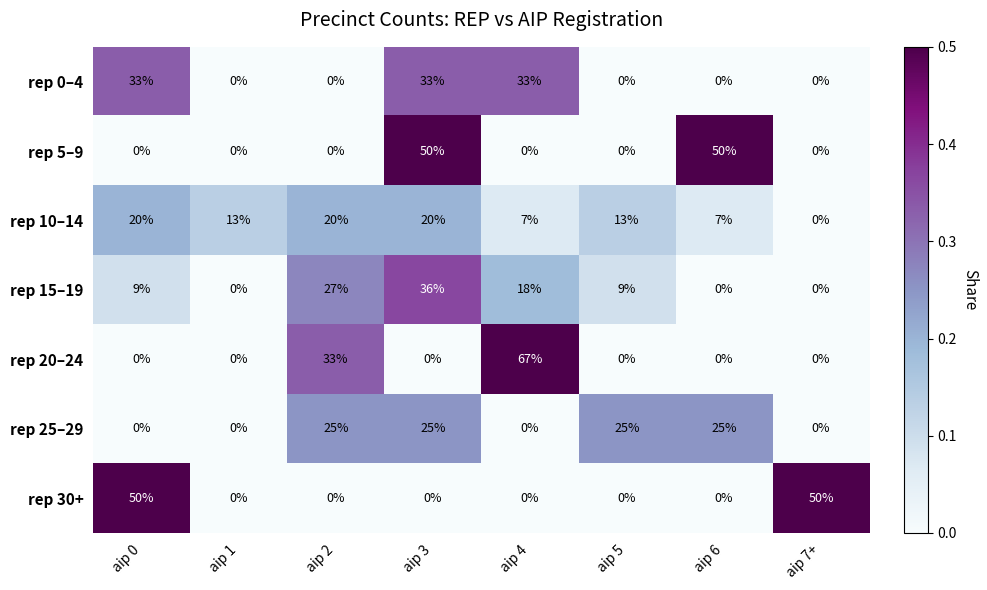

How many distinct data groups are displayed?

7